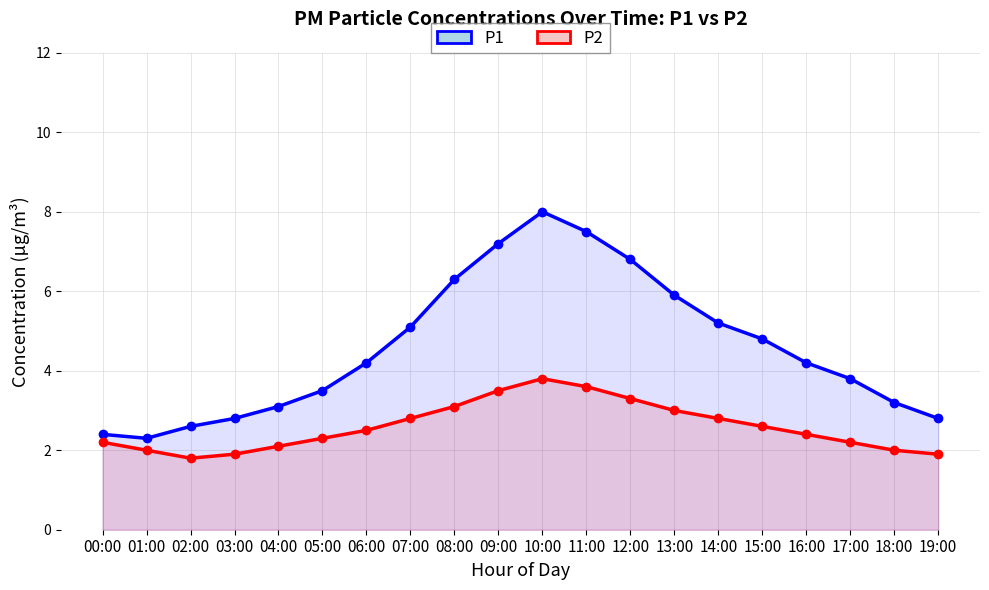

Rank the series by their maximum value, from highest to lowest.

P1, P2